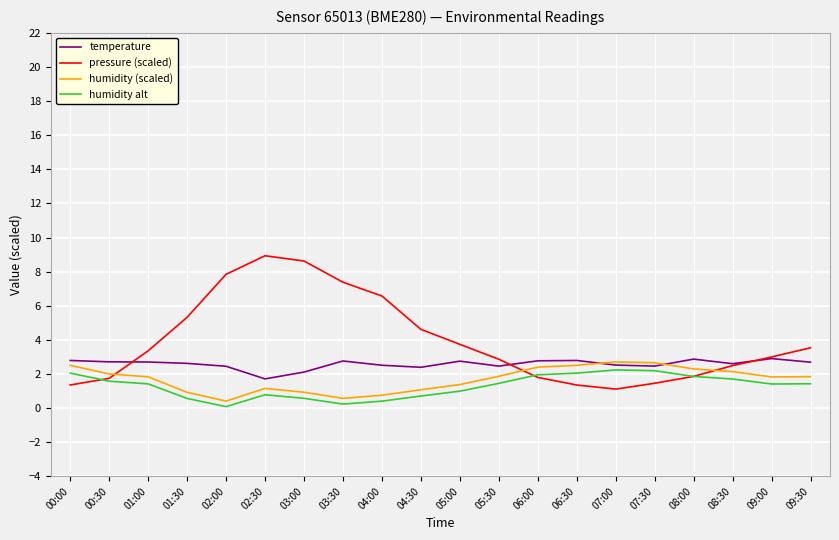

Is it true that pressure (scaled) equals 8.6 at 03:00?

True